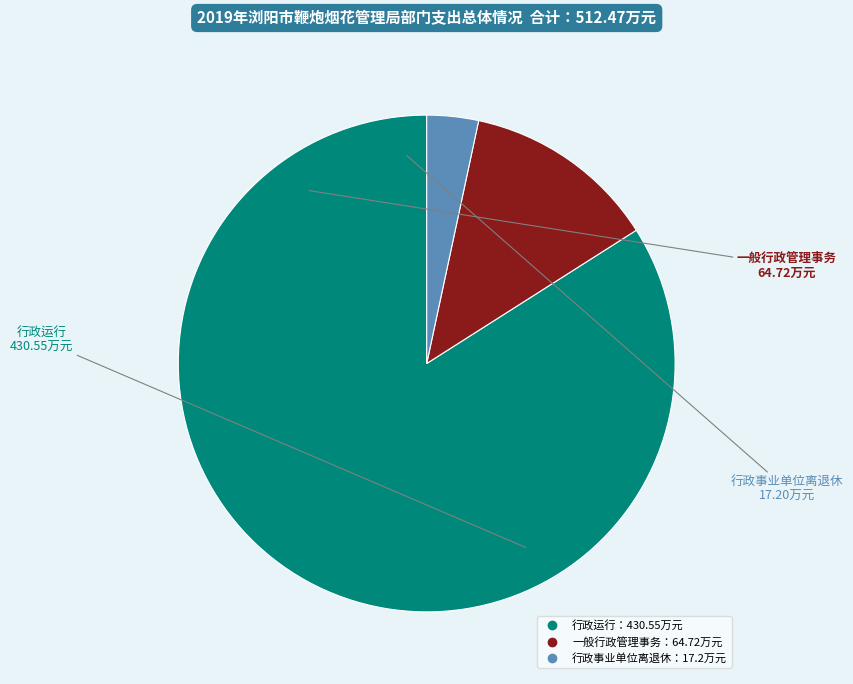

To the nearest percent, what is the average slice percentage?

33%